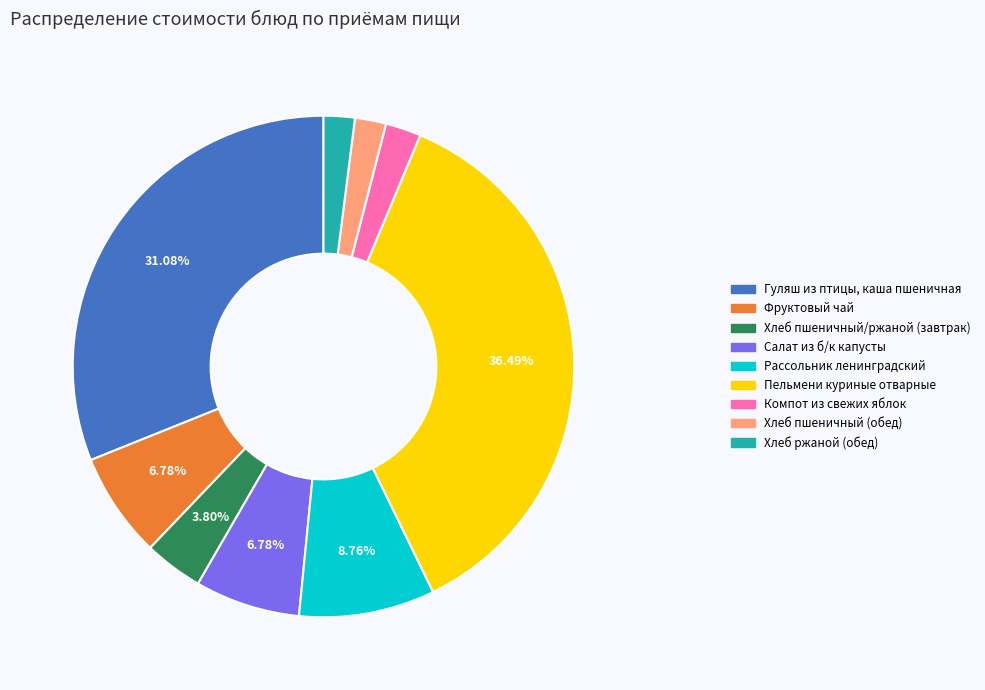

Count the number of slices in the pie.

9